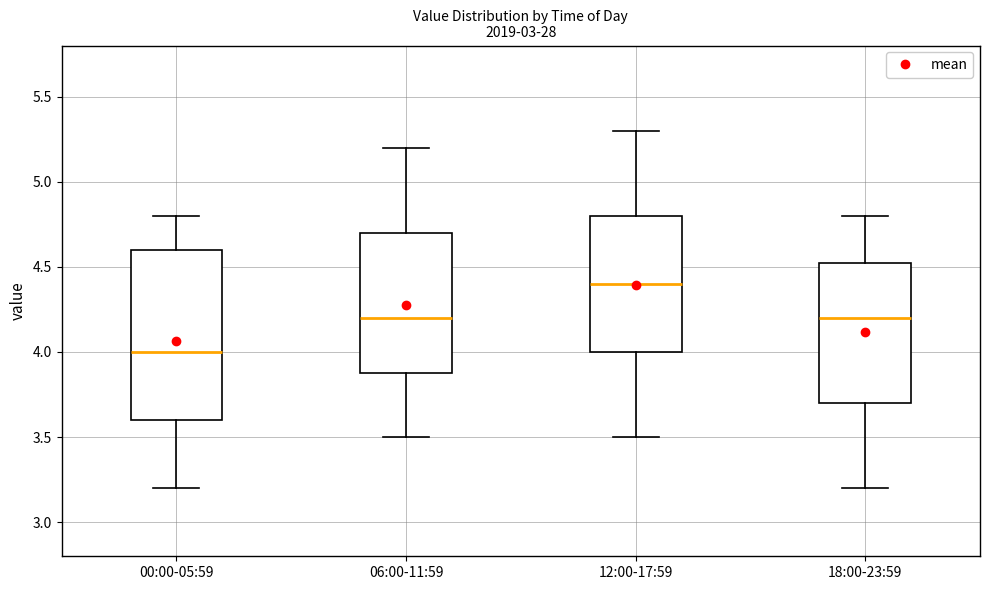

Which box is the tallest, from its lower edge to its upper edge?

00:00-05:59